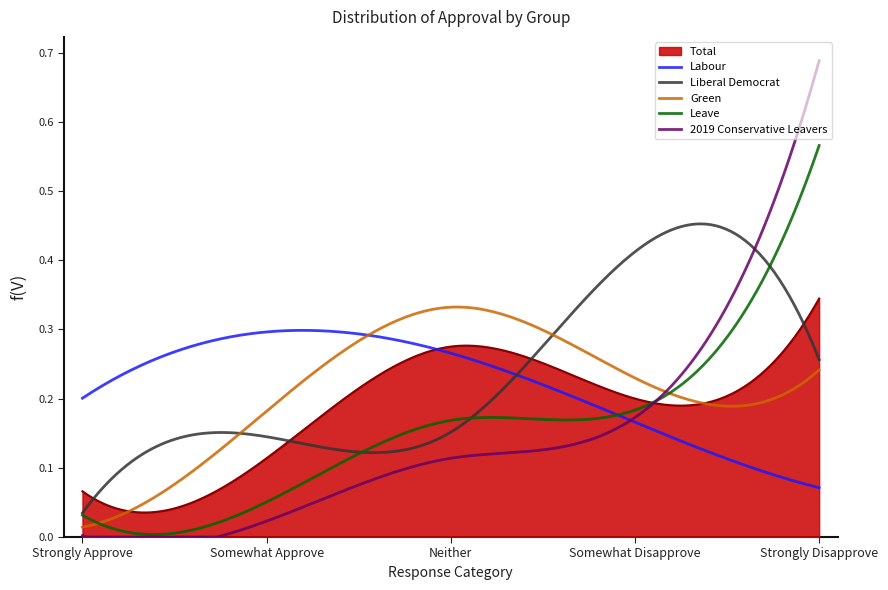

How many lines are shown in the chart?

6